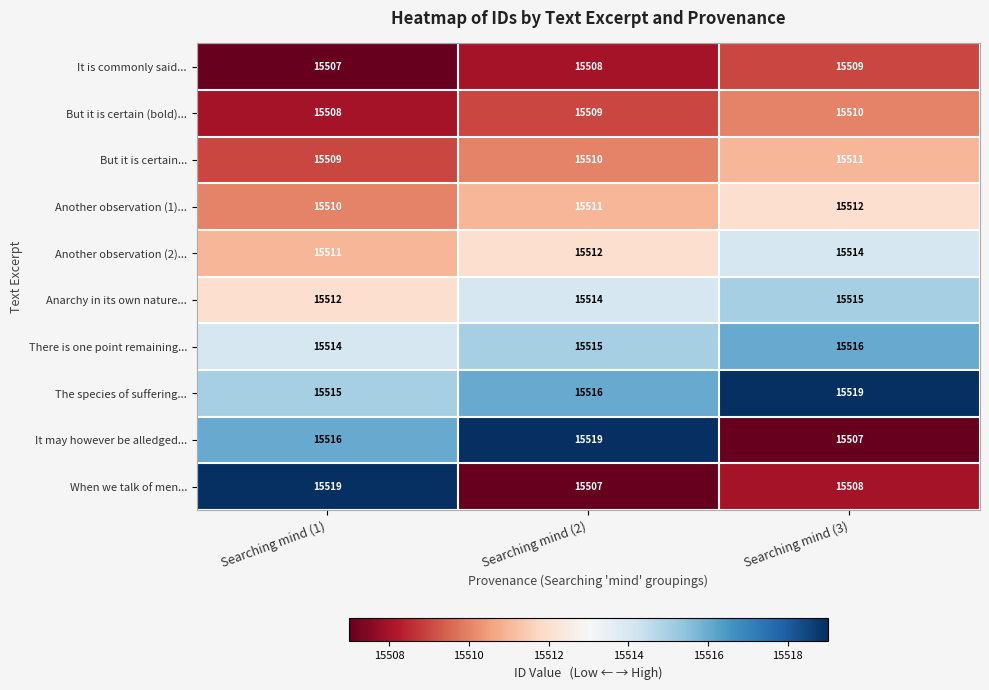

What is the difference between the maximum and minimum values in the When we talk of men... series?

12